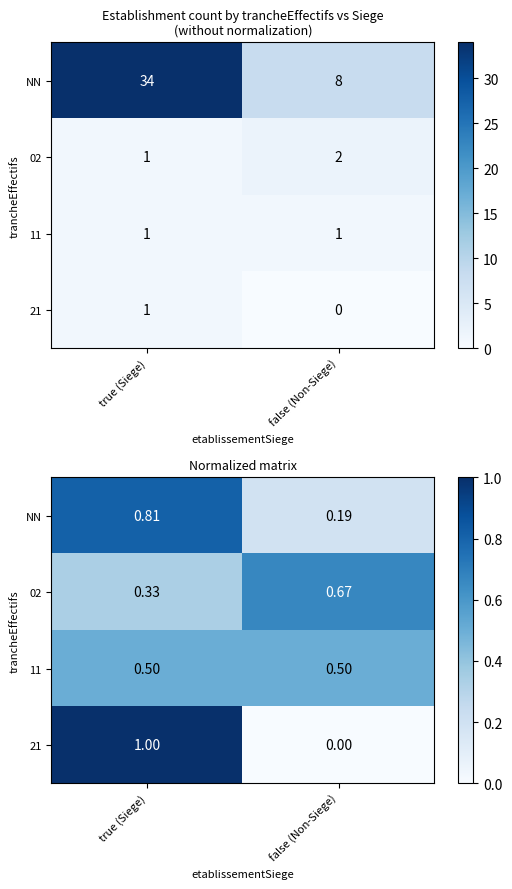

At which label does NN reach its peak?

true (Siege)